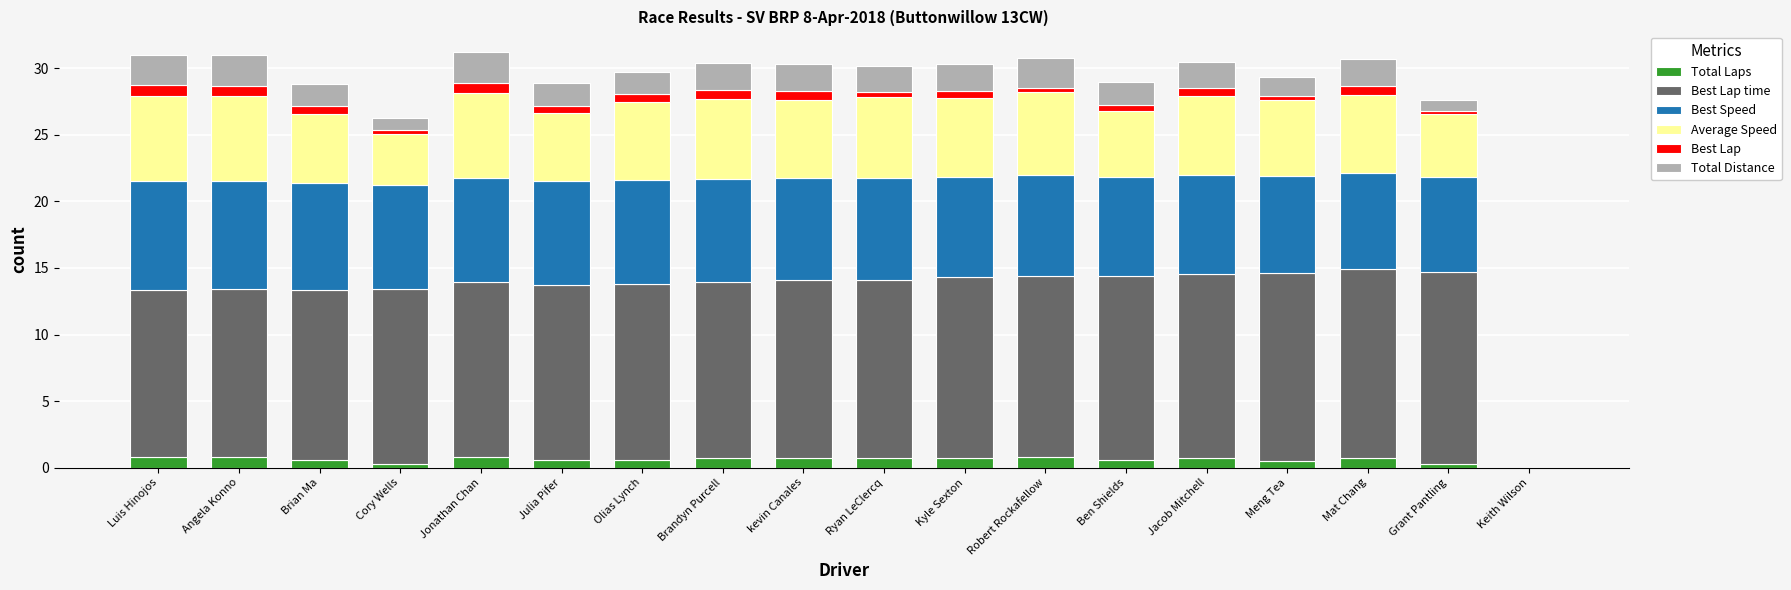

Rank the series by their maximum value, from lowest to highest.

Total Laps, Best Lap, Total Distance, Average Speed, Best Speed, Best Lap time